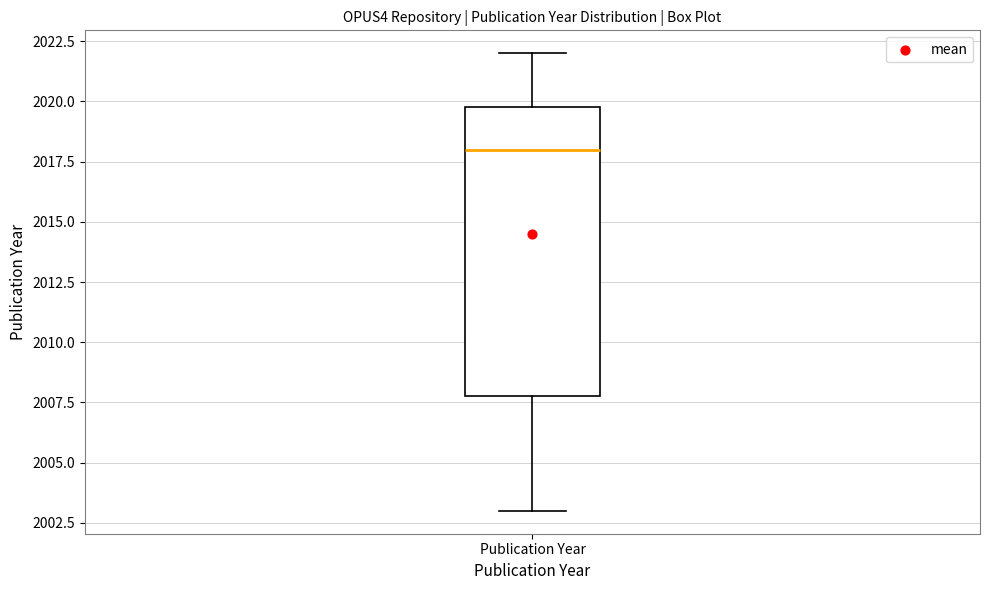

Read this box plot against the y-axis: the position of the median line, the range covered by the box, and the ends of both whiskers. The values are not printed on the chart, so give them approximately, as read against the axis.

median 2018, box 2008 to 2020, whiskers 2003 to 2022